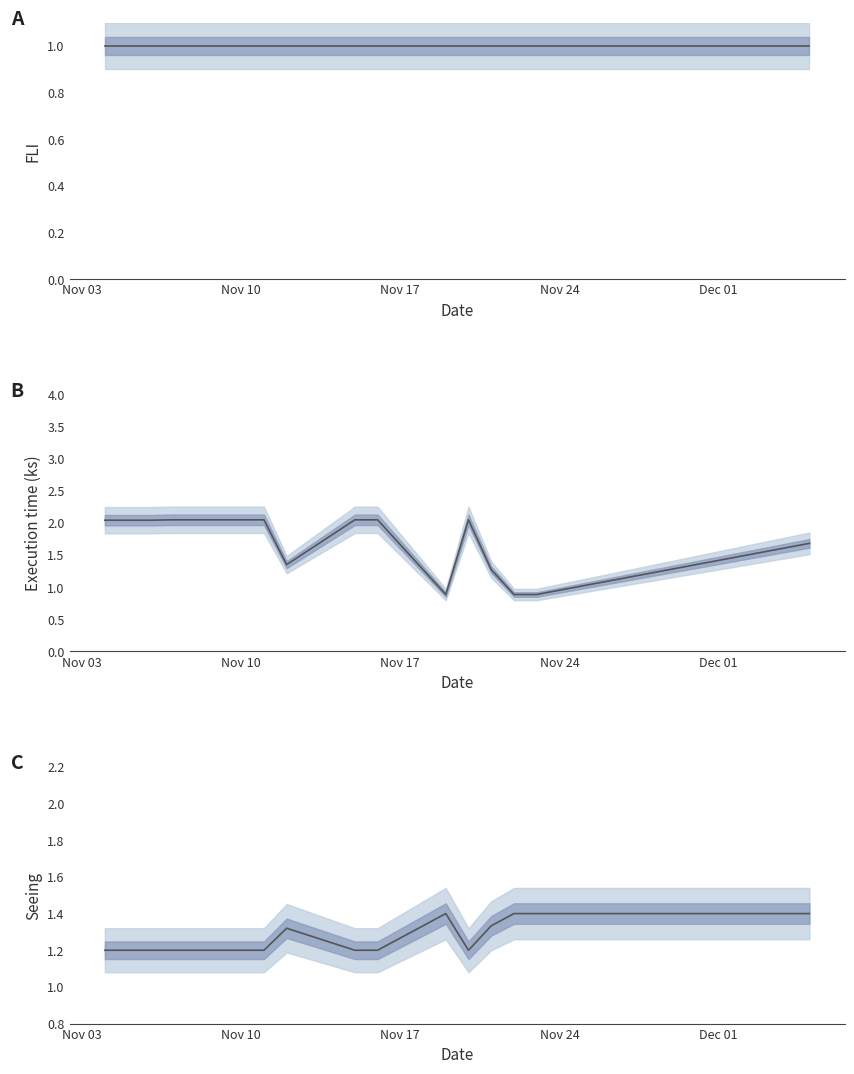

Is it true that FLI equals 1.0 at 13?

True